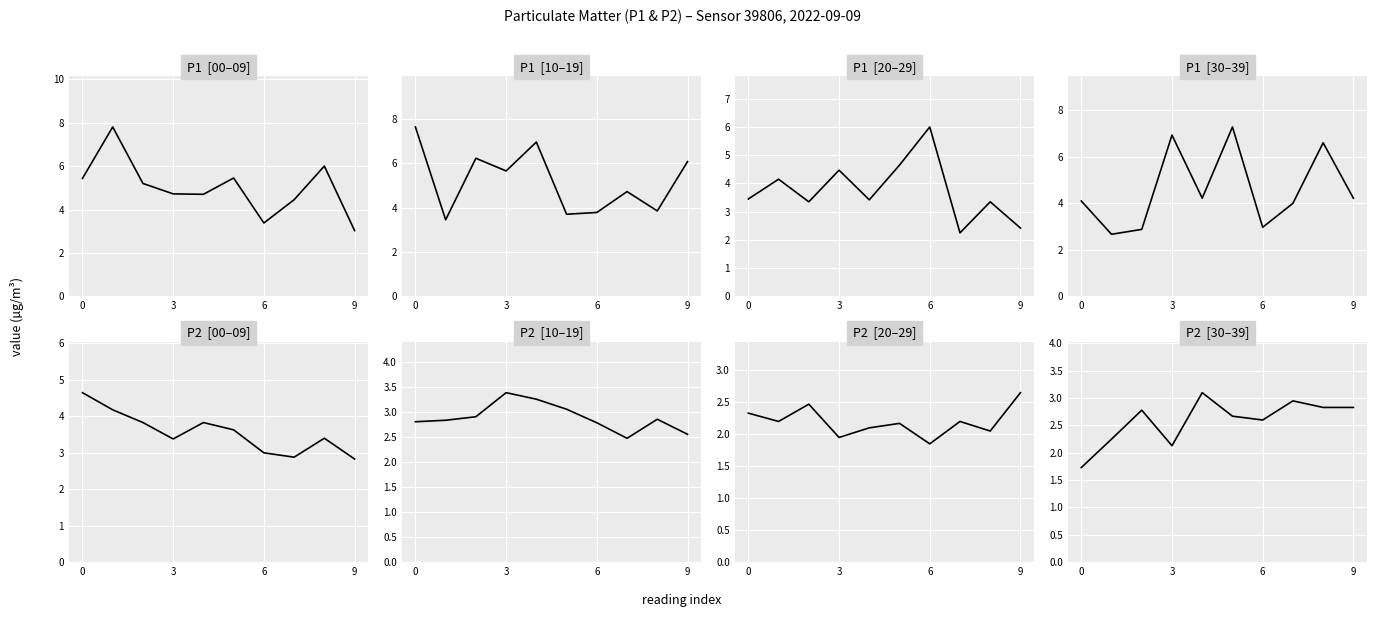

Does the chart display data point markers on the line(s)?

No